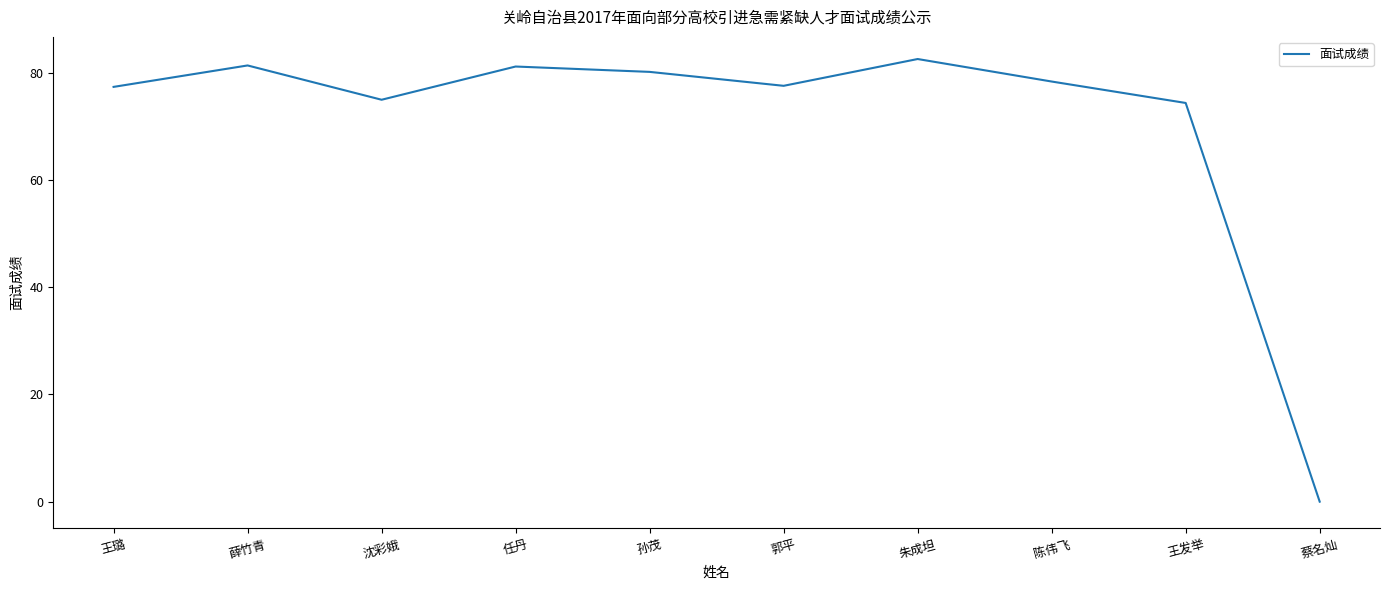

Which label corresponds to the largest value in the chart?

朱成坦